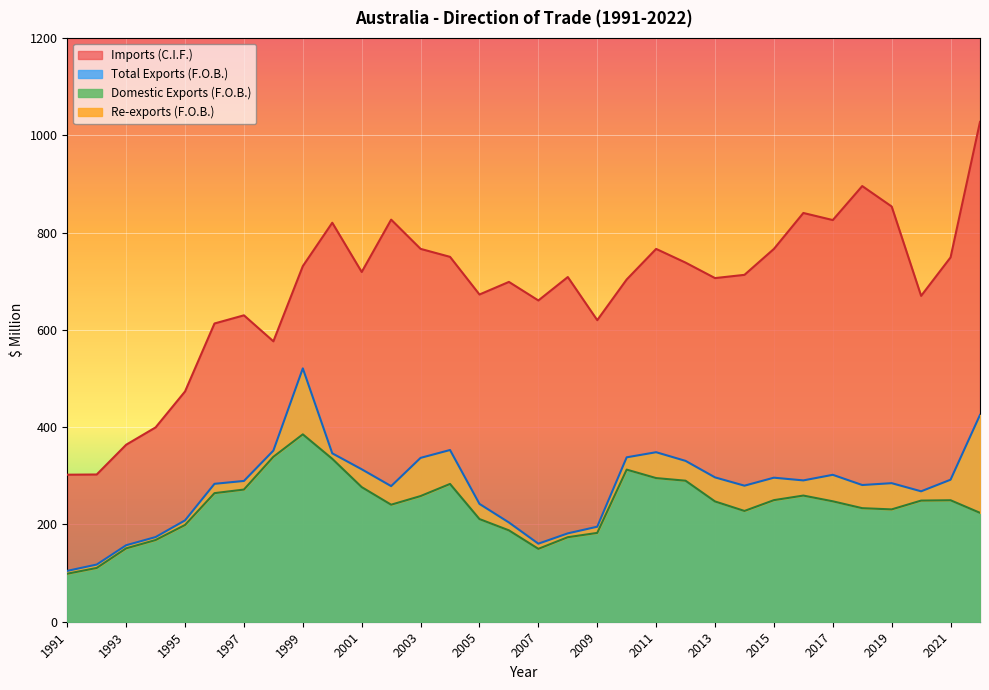

True or false: Imports (C.I.F.) and Domestic Exports (F.O.B.) cross at least once.

False